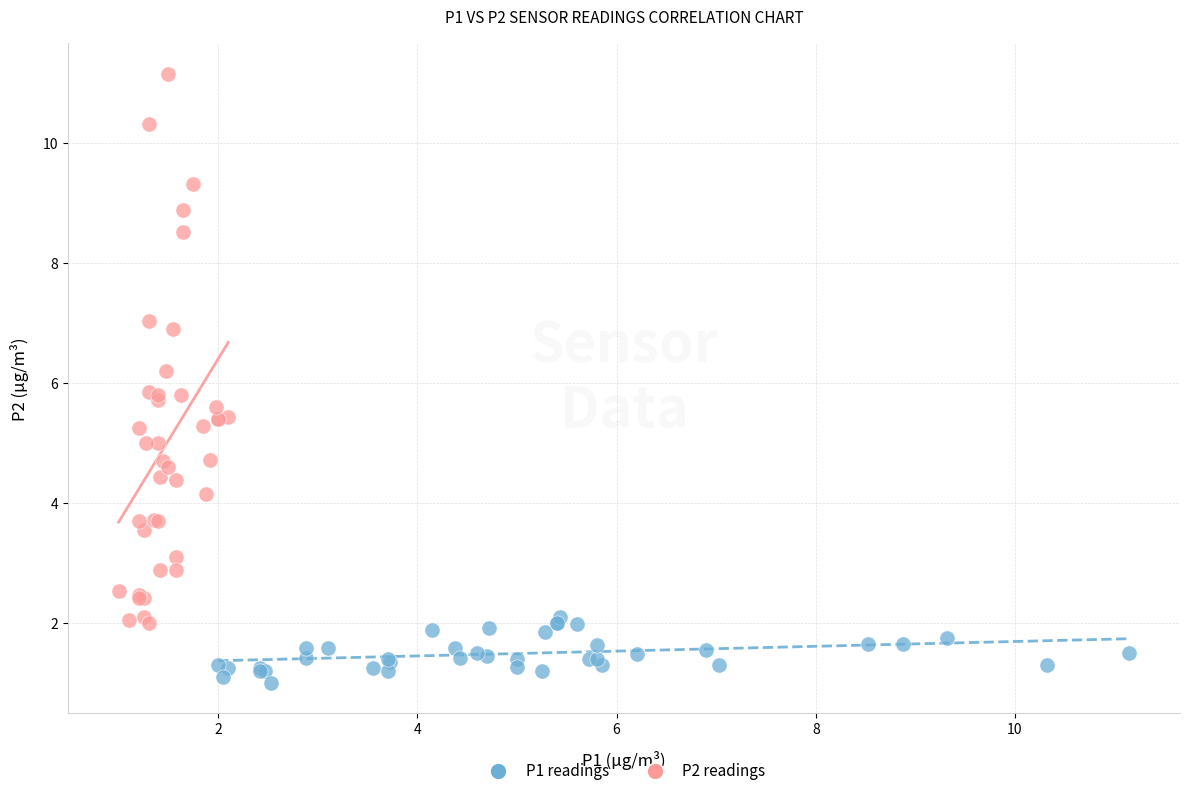

Which series contains the highest Y value?

P2 readings